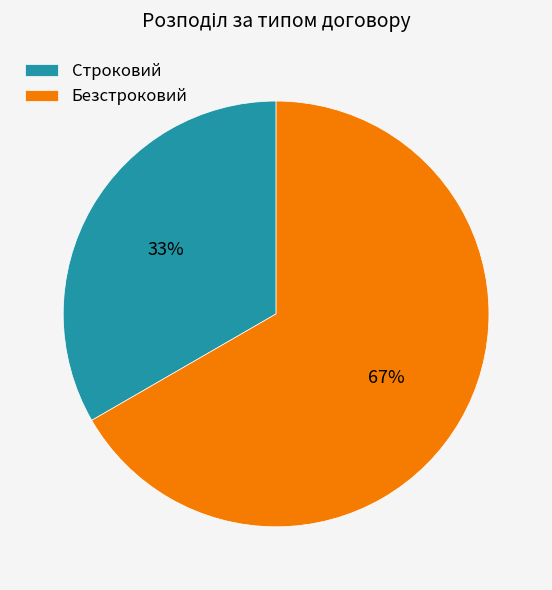

How many segments does this pie chart have?

2